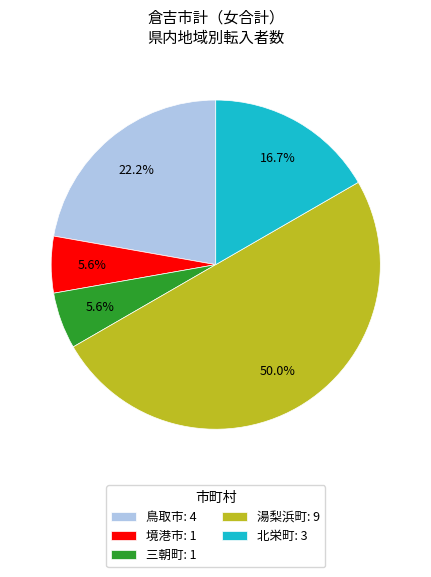

Is 三朝町: 1 the majority of the pie?

No